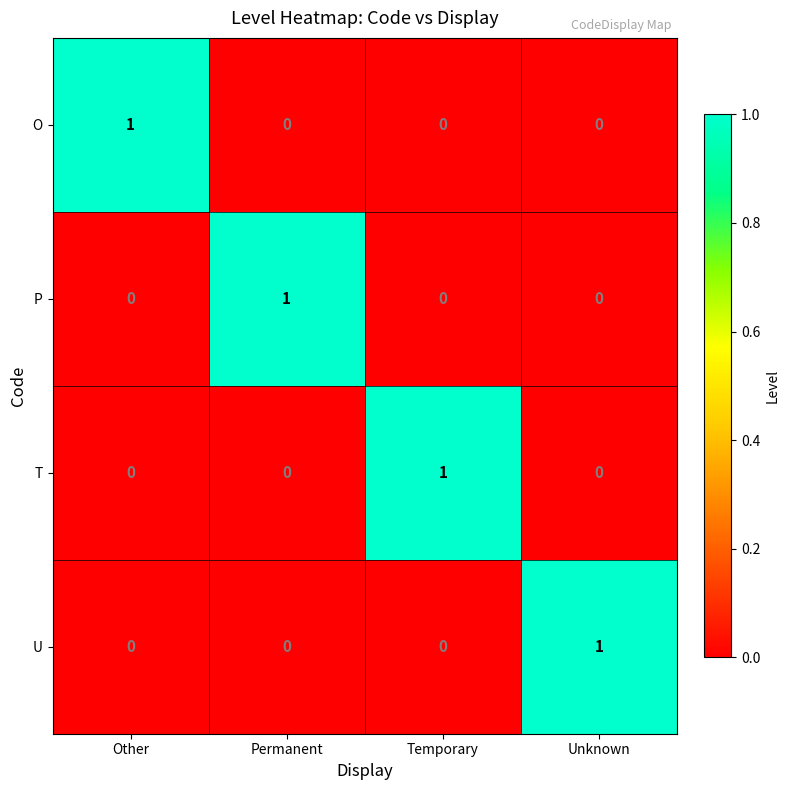

Reading left to right, list all the values displayed in this chart.

O: Other=1	Permanent=0	Temporary=0	Unknown=0
P: Other=0	Permanent=1	Temporary=0	Unknown=0
T: Other=0	Permanent=0	Temporary=1	Unknown=0
U: Other=0	Permanent=0	Temporary=0	Unknown=1